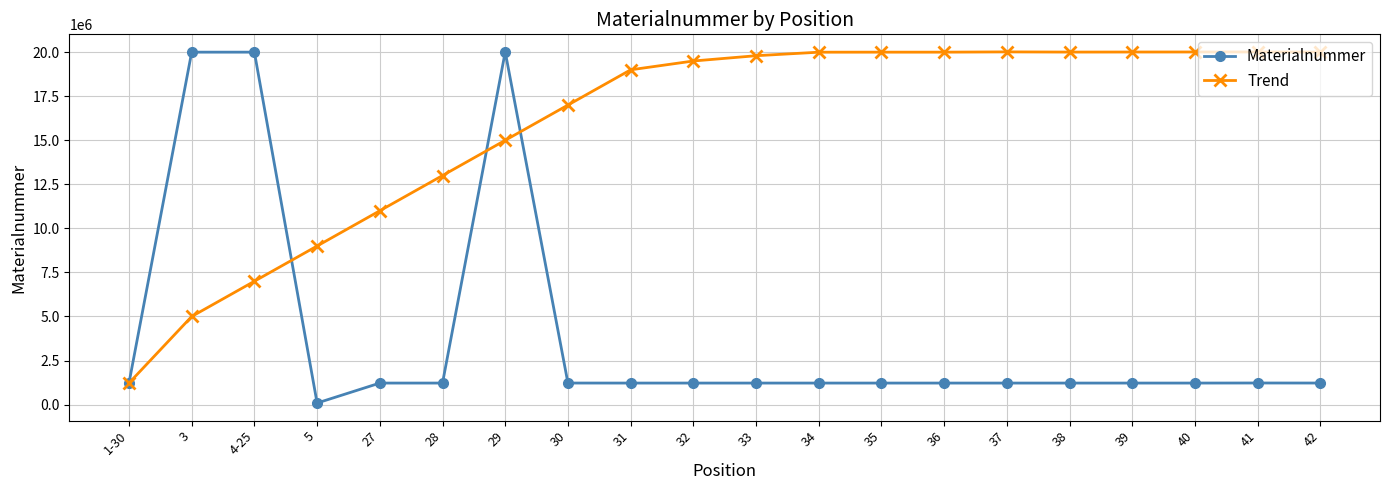

True or false: Materialnummer has more than 0 interior local peaks.

True